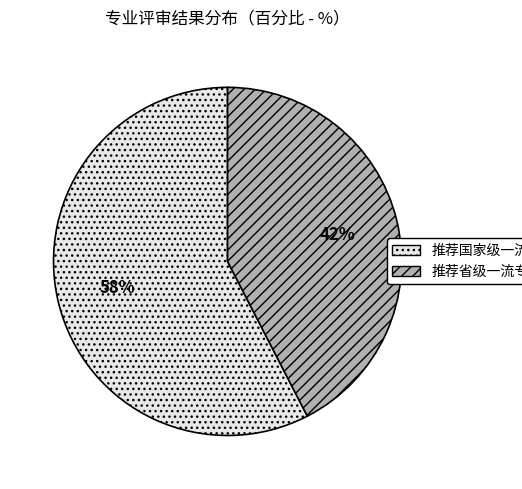

How many slices are in this pie chart?

2